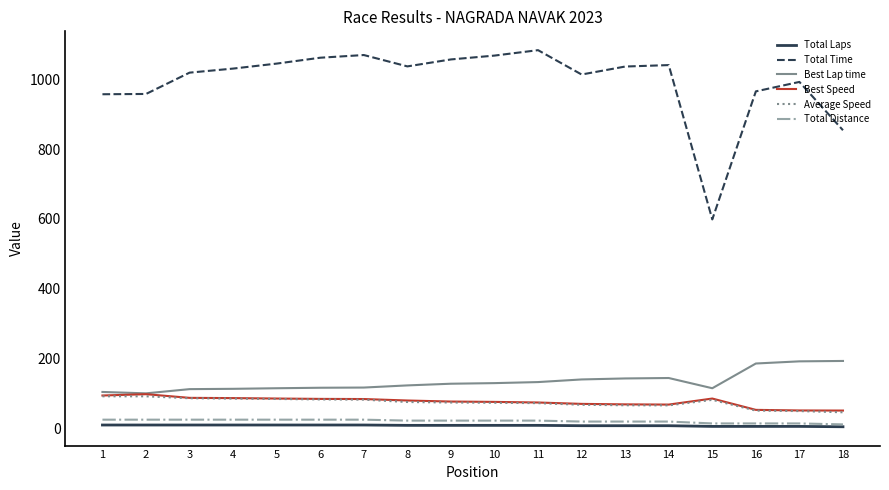

Which series has the largest range (max minus min)?

Total Time